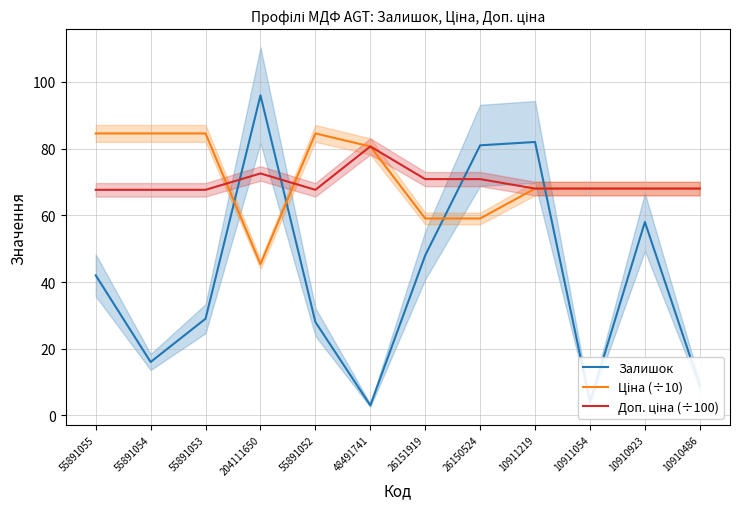

True or false: Доп. ціна (÷100) has a value of 70.9 at 26150524.

True